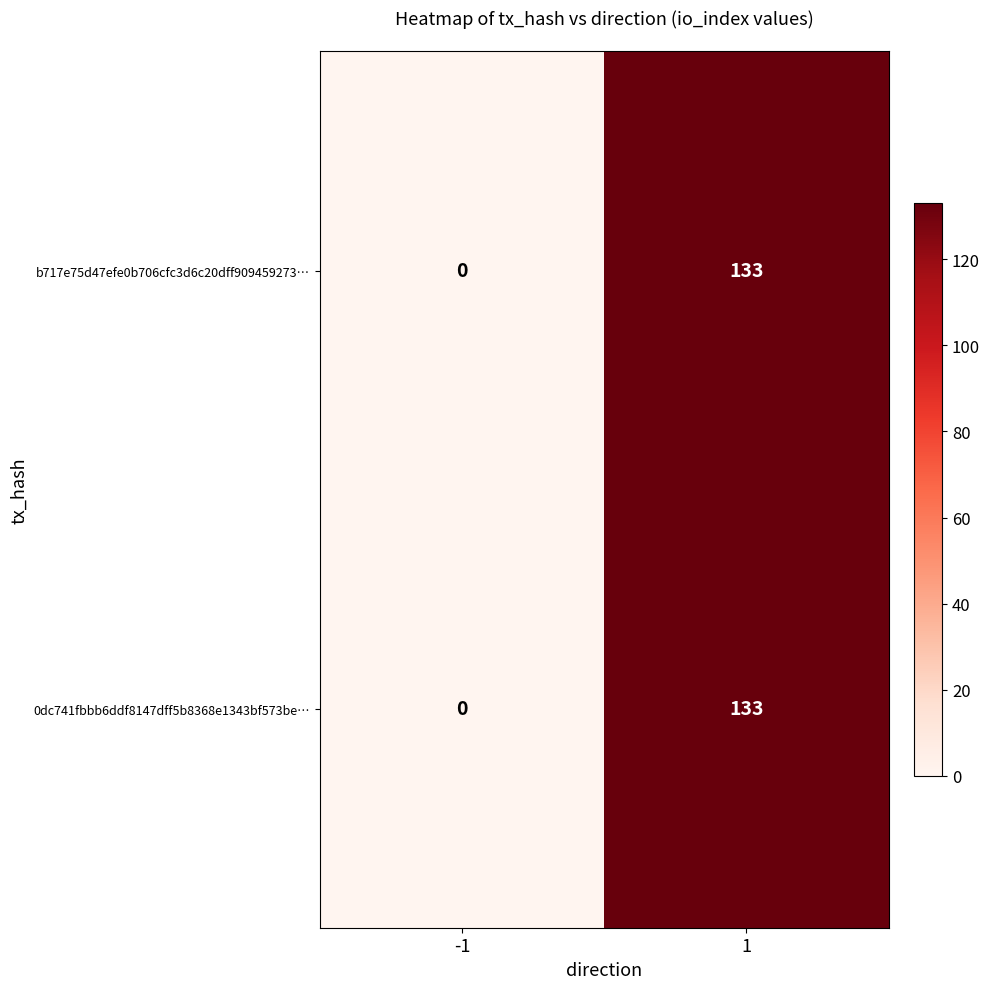

At which category is the sum across all series the highest?

1